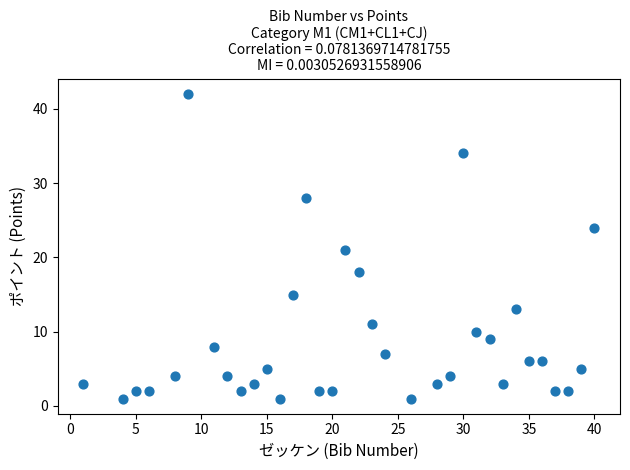

What is the range of X values (max minus min)?

39